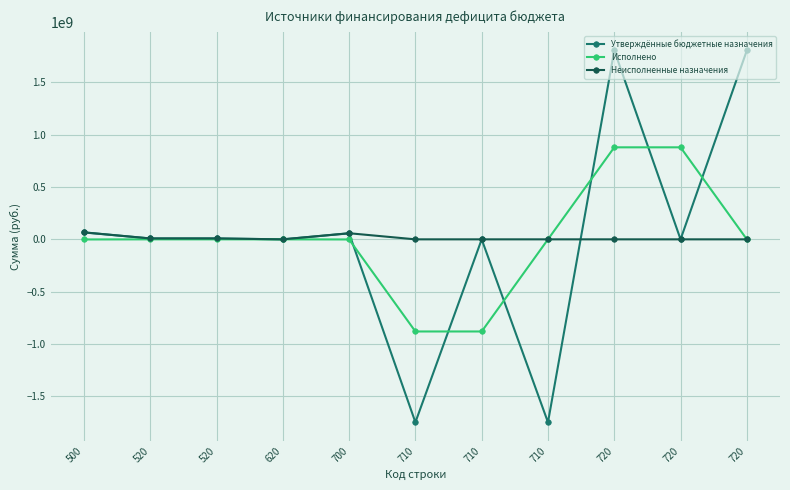

True or false: Исполнено and Неисполненные назначения intersect in this chart.

False